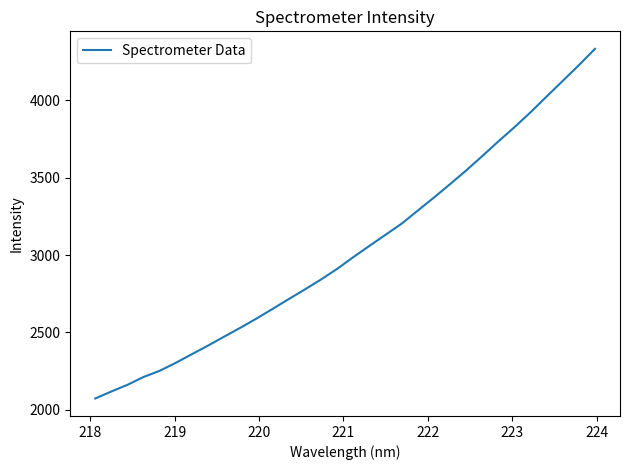

What is the greatest value displayed?

4333.7